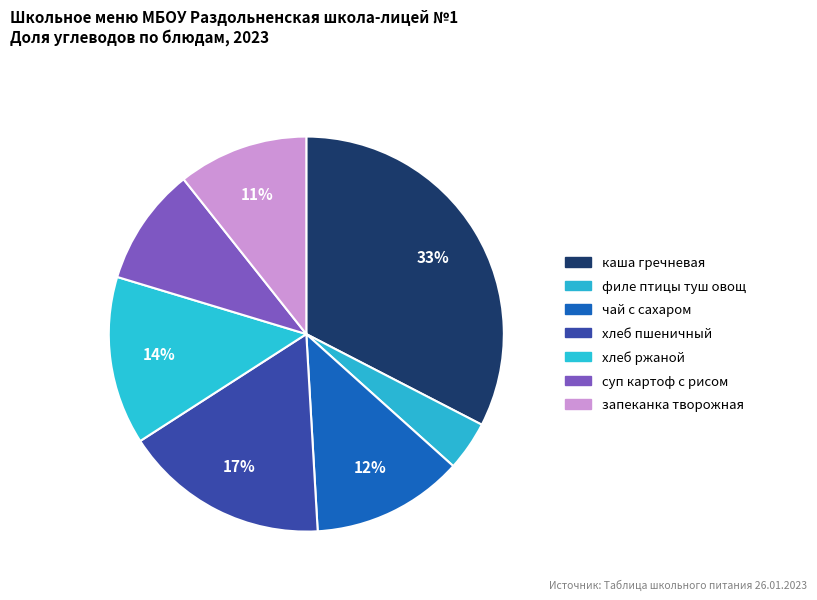

Count the number of slices in the pie.

7